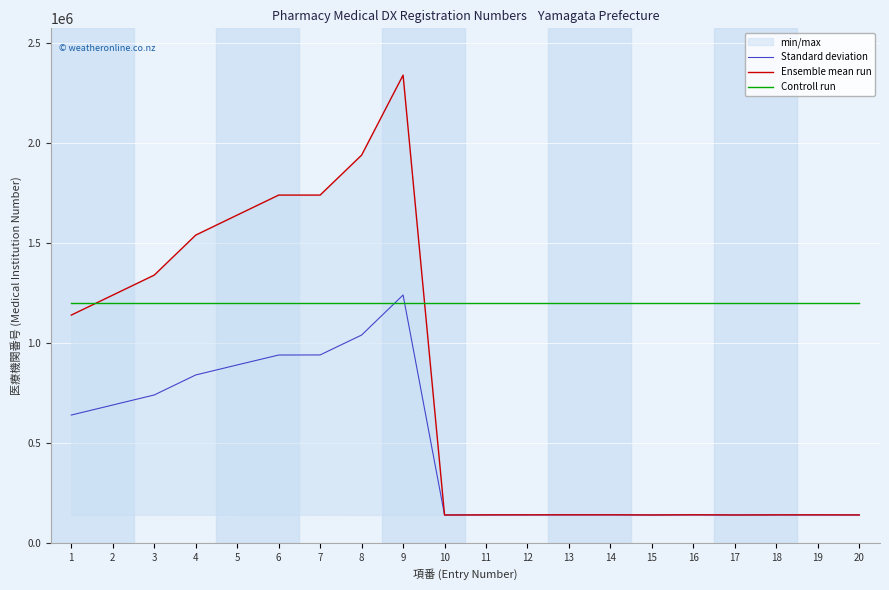

Reading right to left, transcribe all the data shown in this chart.

Standard deviation: 20=141058.5	19=141239.5	18=141305.0	17=140950.5	16=141527.5	15=140967.5	14=141491.0	13=141478.0	12=141314.0	11=141301.0	10=141058.5	9=1240952.5	8=1040731.5	7=941300.0	6=940825.0	5=891251.5	4=841169.0	3=741121.5	2=690949.0	1=640744.0
Ensemble mean run: 20=141289.0	19=141651.0	18=141537.0	17=141073.0	16=141982.0	15=141107.0	14=141875.0	13=141883.0	12=141800.0	11=141495.0	10=140828.0	9=2340368.0	8=1940390.0	7=1740618.0	6=1740543.0	5=1640628.0	4=1540455.0	3=1340443.0	2=1240403.0	1=1140660.0
Controll run: 20=1200000.0	19=1200000.0	18=1200000.0	17=1200000.0	16=1200000.0	15=1200000.0	14=1200000.0	13=1200000.0	12=1200000.0	11=1200000.0	10=1200000.0	9=1200000.0	8=1200000.0	7=1200000.0	6=1200000.0	5=1200000.0	4=1200000.0	3=1200000.0	2=1200000.0	1=1200000.0